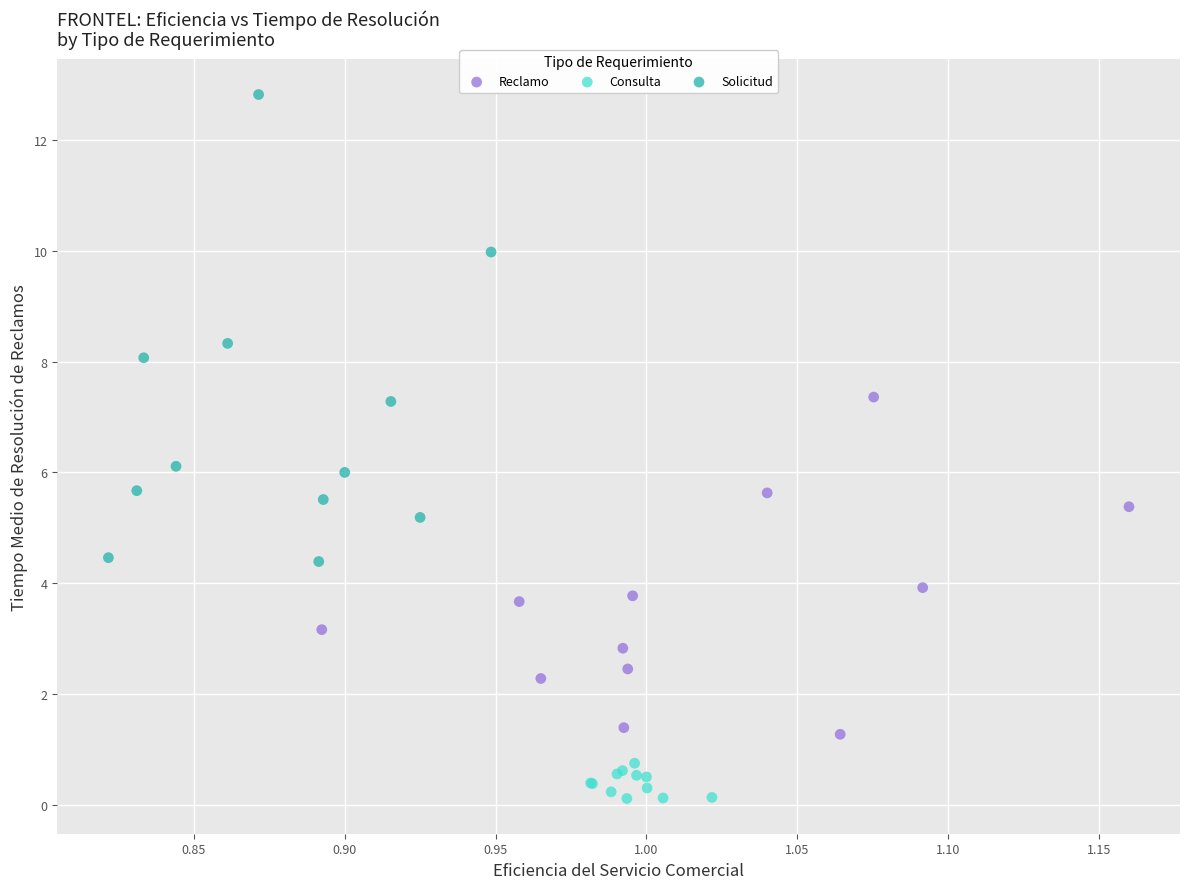

Which series reaches the maximum Y coordinate?

Solicitud